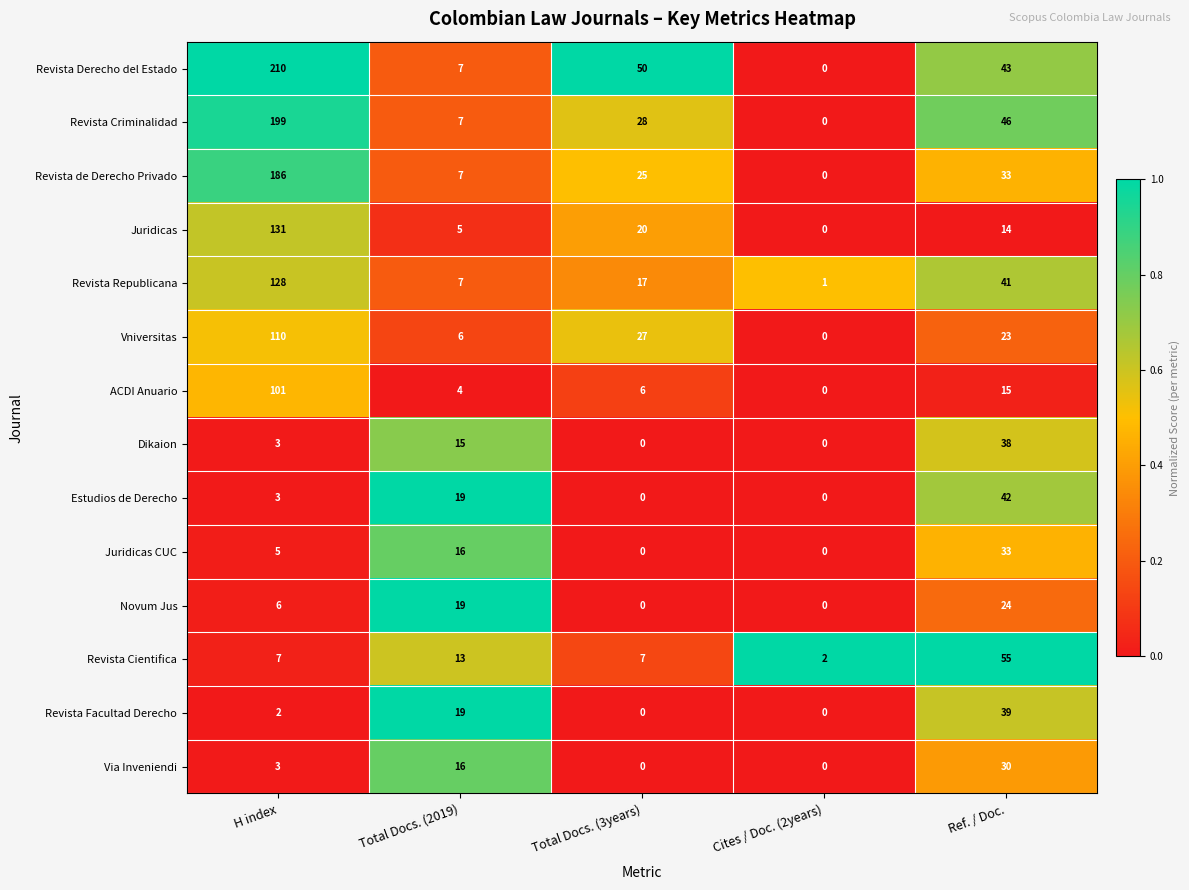

What is the sum of the Revista Derecho del Estado values at H index and Total Docs. (2019)?

217